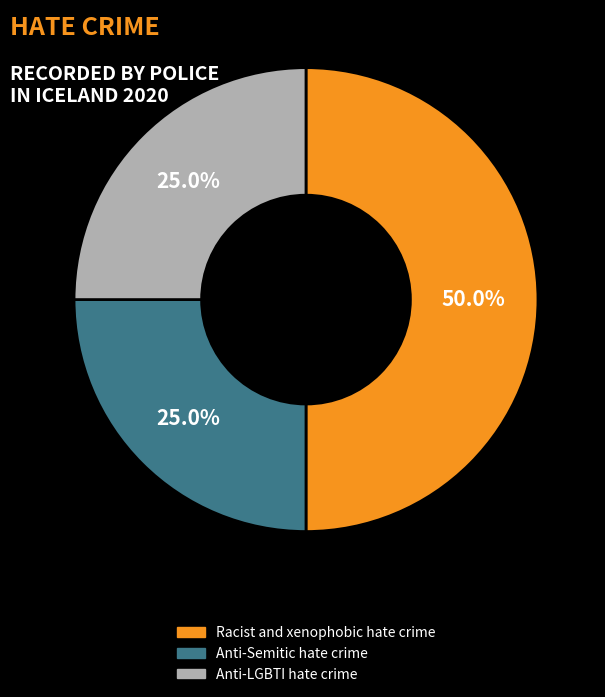

Is Anti-Semitic hate crime the majority of the pie?

No